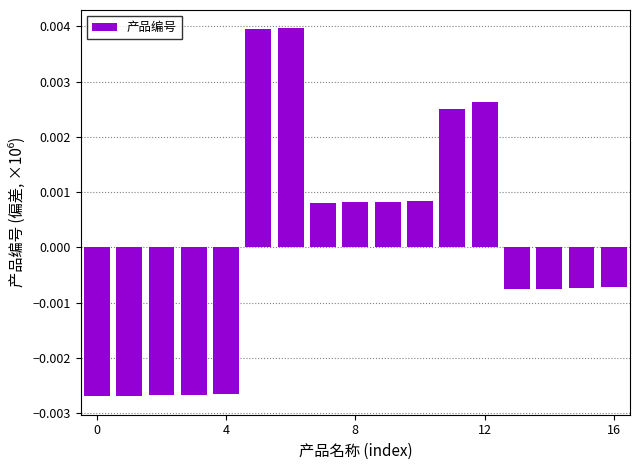

How many values are between 0 and 1?

8